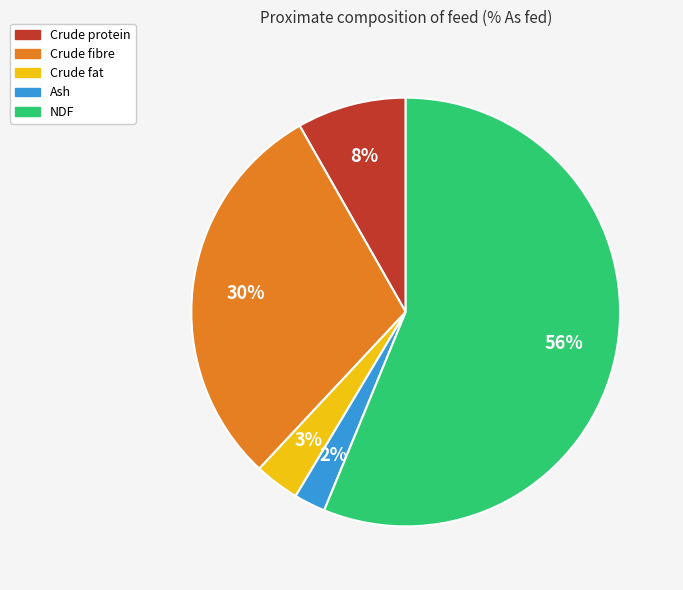

To the nearest percent, what percentage of the pie is Crude fat?

3%